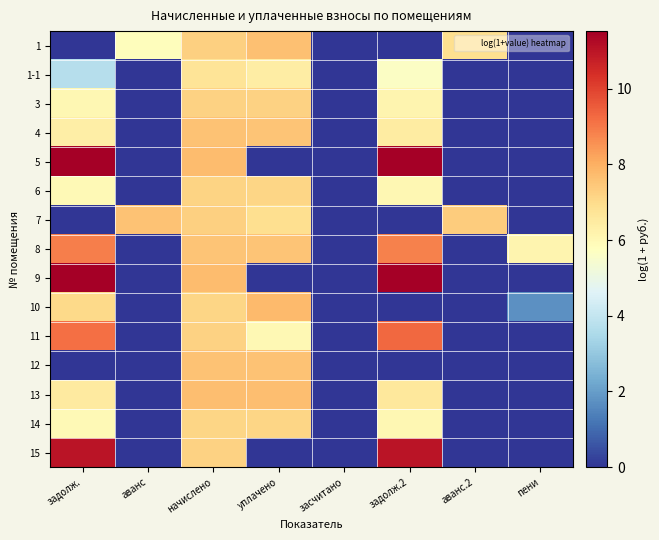

What is the spread (max minus min) of values at пени?

6.1